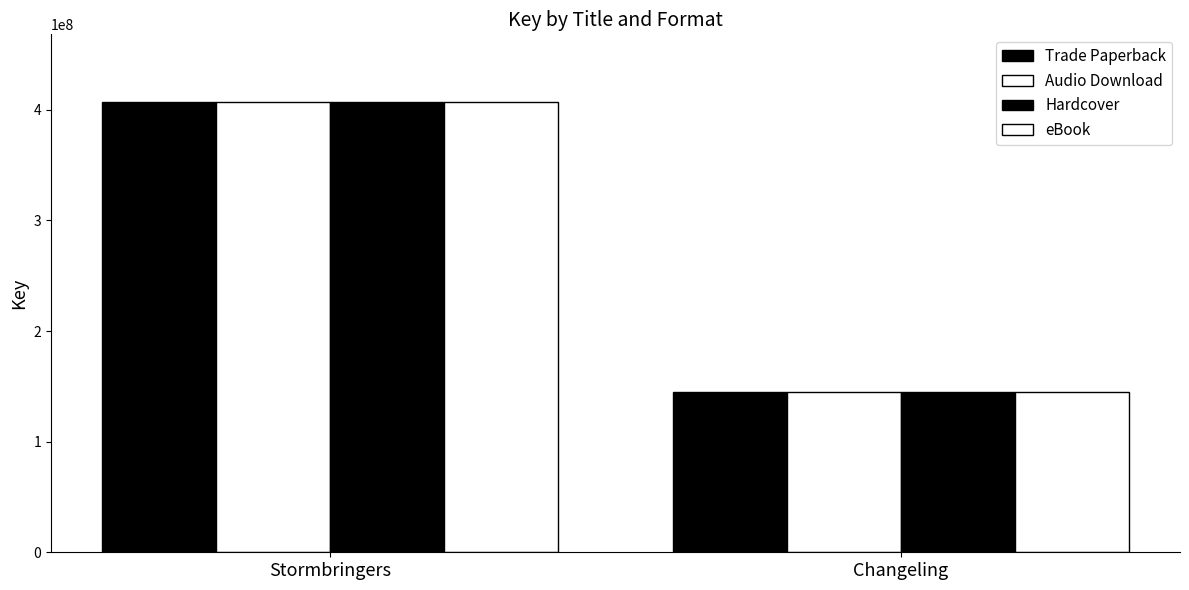

What is the sum of the Trade Paperback values at Stormbringers and Changeling?

551561756